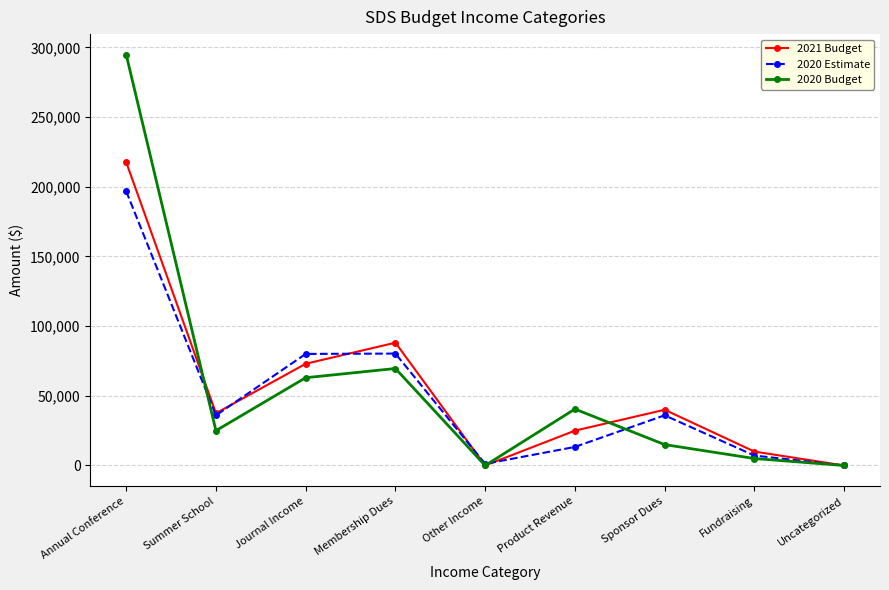

Rank the series by their maximum value, from highest to lowest.

2020 Budget, 2021 Budget, 2020 Estimate